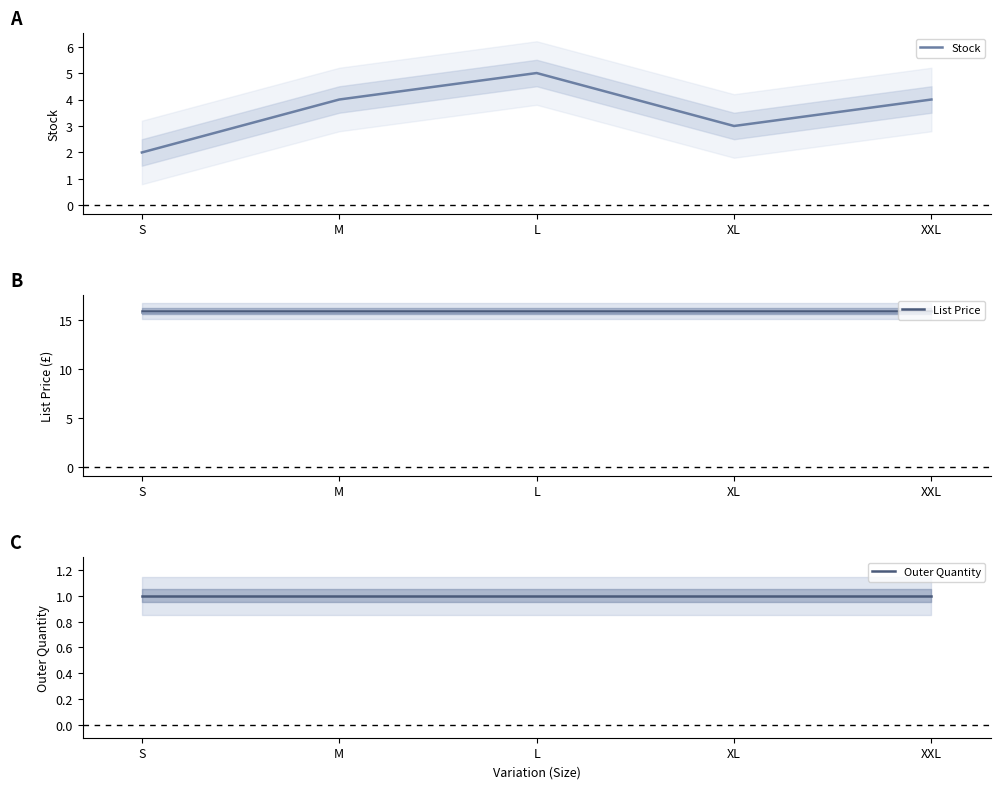

Reading left to right, list all the values displayed in this chart.

Stock: S=2.0	M=4.0	L=5.0	XL=3.0	XXL=4.0
List Price: S=15.9	M=15.9	L=15.9	XL=15.9	XXL=15.9
Outer Quantity: S=1.0	M=1.0	L=1.0	XL=1.0	XXL=1.0